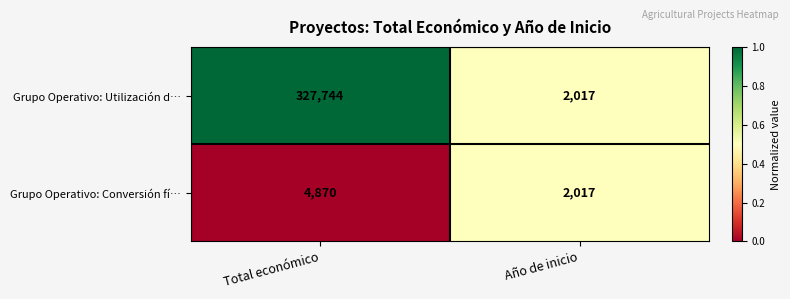

Rank the series by their average value, from lowest to highest.

Grupo Operativo: Conversión fí…, Grupo Operativo: Utilización d…